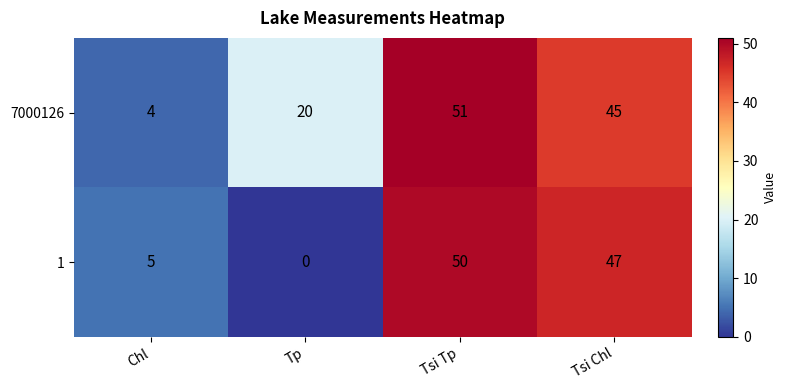

Which series changed the most between Tp and Tsi Tp?

1